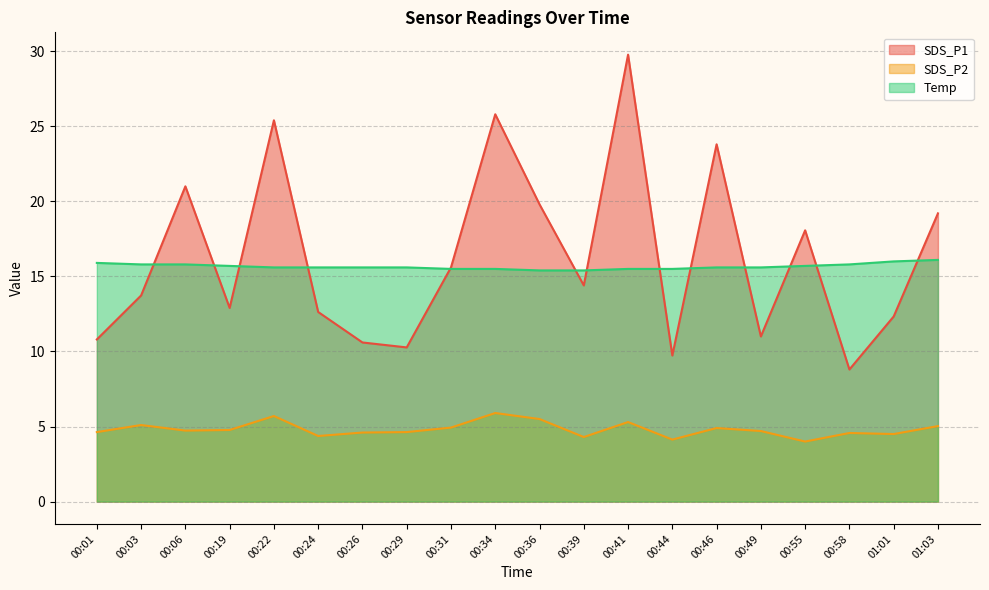

The value of SDS_P2 at 00:03 is 5.1. True or false?

True